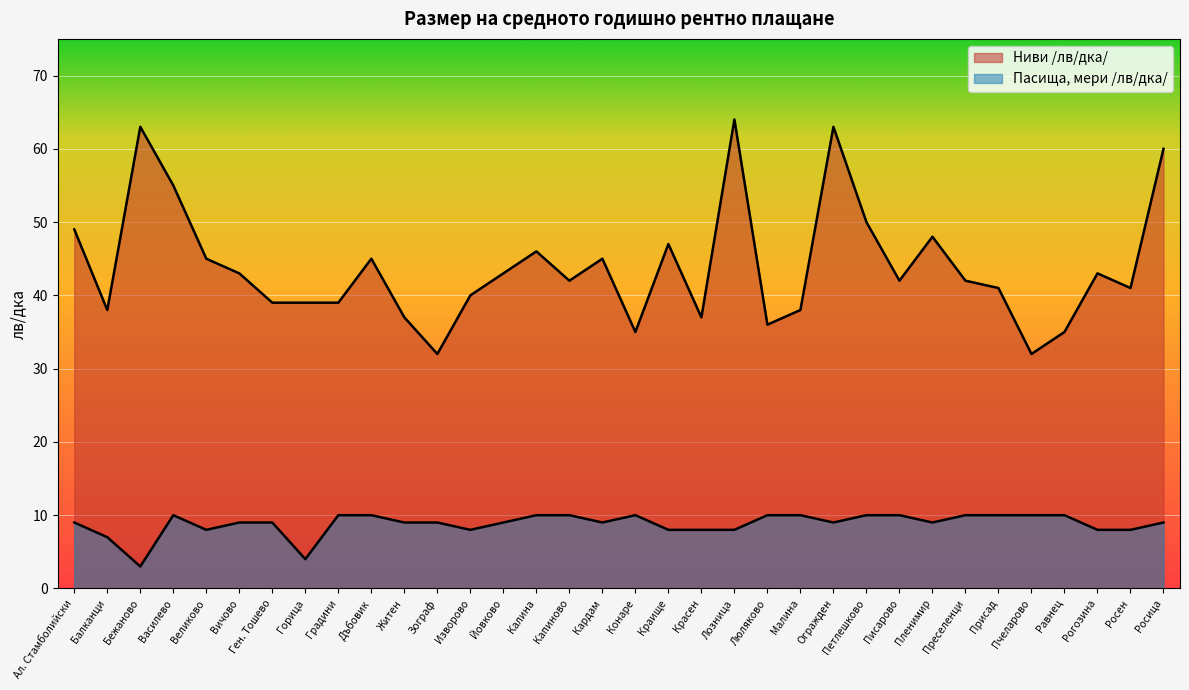

At which category does Ниви /лв/дка/ reach its first local valley?

Балканци